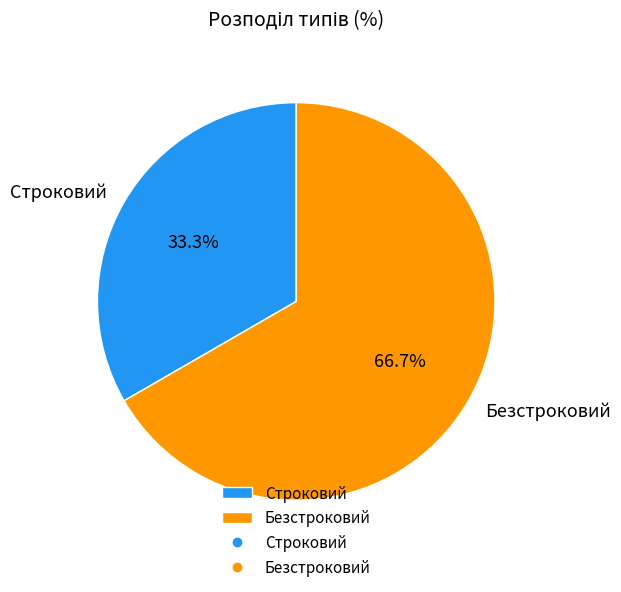

Which slice represents more than half of the pie?

Безстроковий